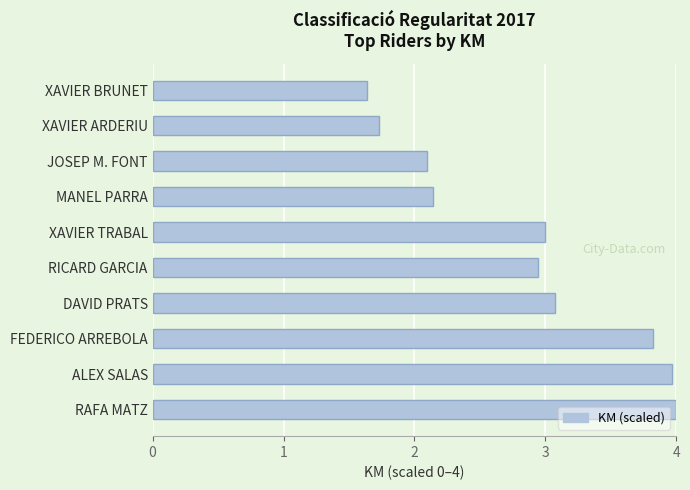

Rank the categories by value from highest to lowest.

RAFA MATZ, ALEX SALAS, FEDERICO ARREBOLA, DAVID PRATS, XAVIER TRABAL, RICARD GARCIA, MANEL PARRA, JOSEP M. FONT, XAVIER ARDERIU, XAVIER BRUNET